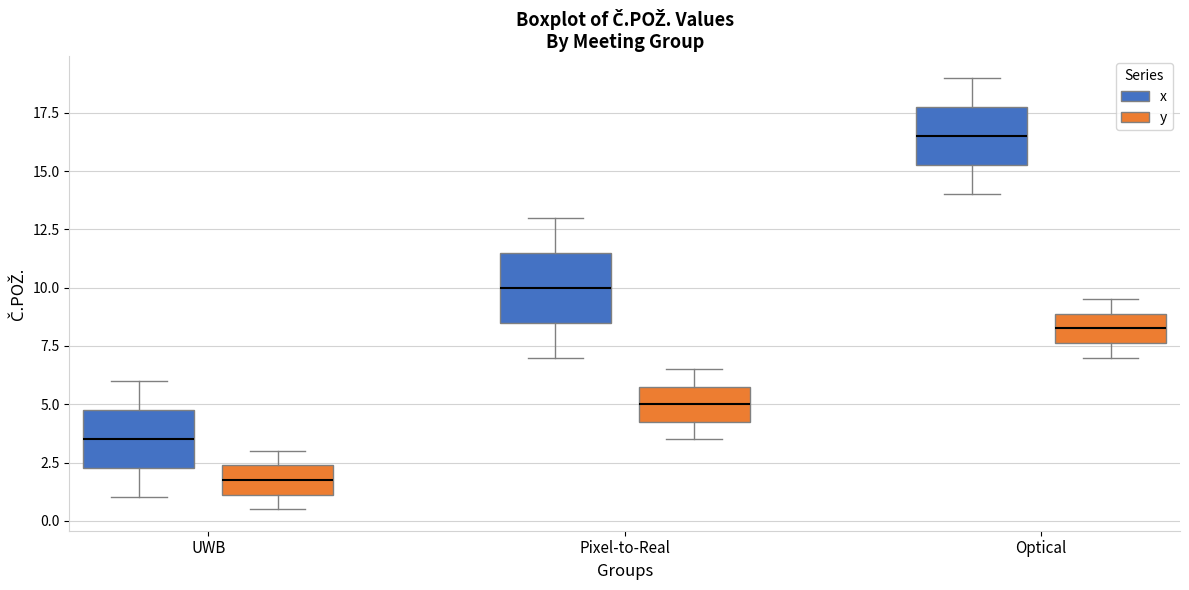

Where is the lower edge of the box for UWB (y) on the y-axis? The values are not printed on the chart, so give them approximately, as read against the axis.

1.0